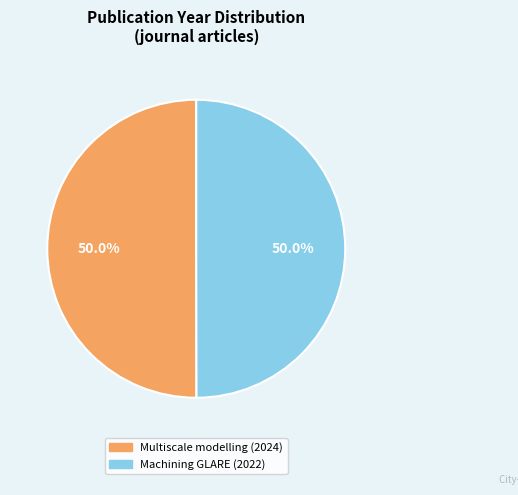

How much of the chart is everything except Machining GLARE (2022)?

50.0%